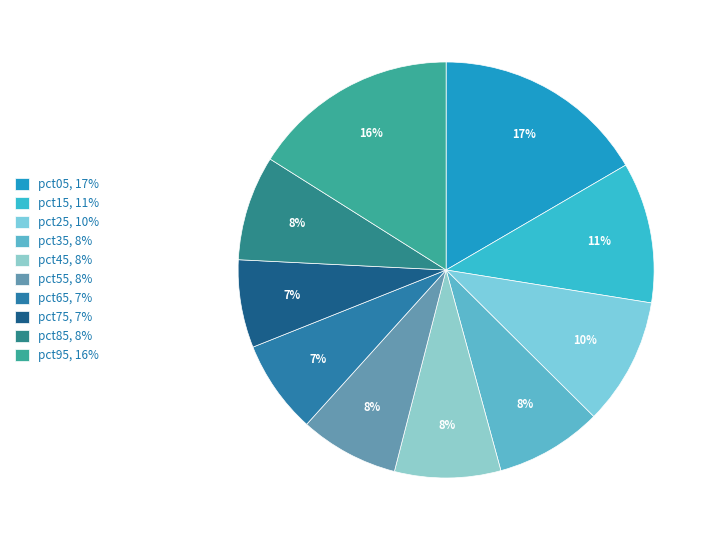

How many segments does this pie chart have?

10